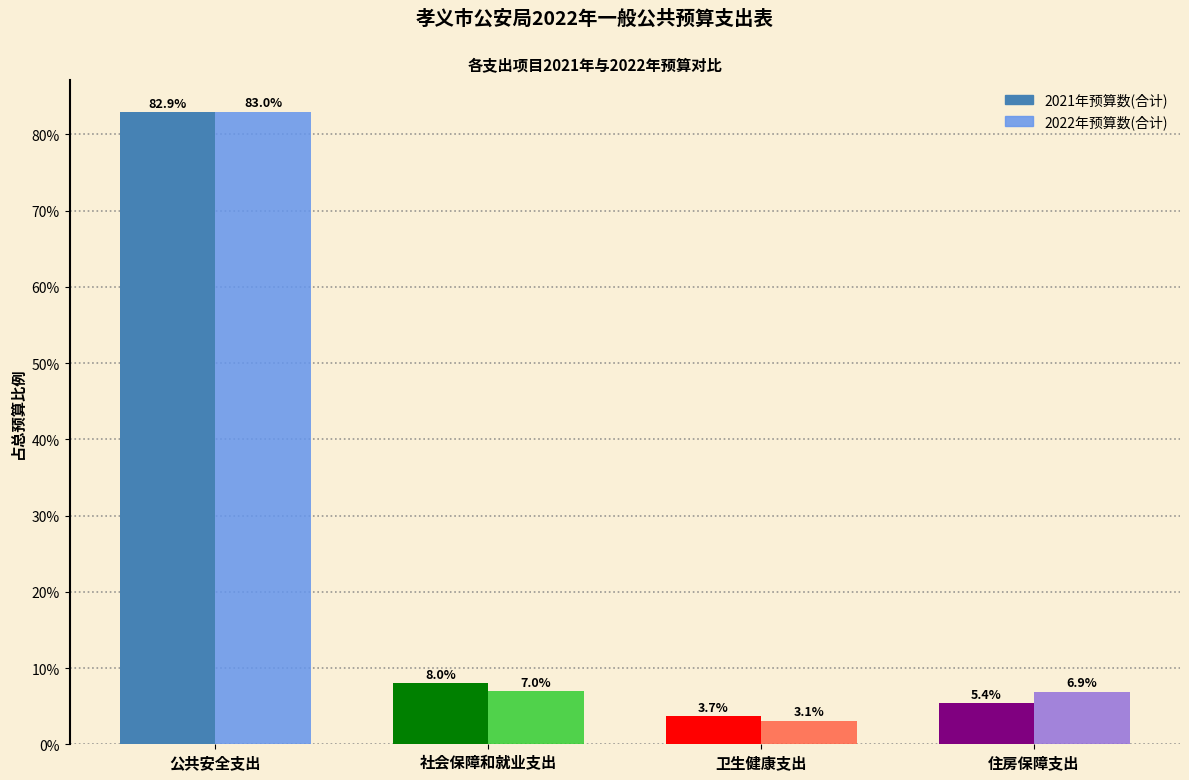

Reading left to right, extract all data points from this chart.

2021年预算数(合计): 公共安全支出=82.9	社会保障和就业支出=8.0	卫生健康支出=3.7	住房保障支出=5.4
2022年预算数(合计): 公共安全支出=83.0	社会保障和就业支出=7.0	卫生健康支出=3.1	住房保障支出=6.9